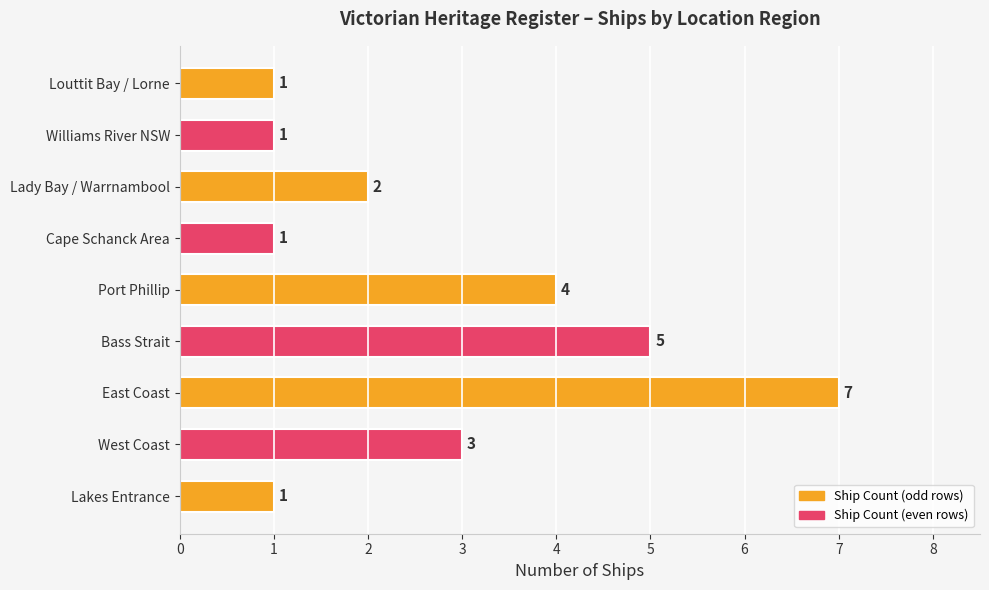

Reading top to bottom, extract all data points from this chart.

1	1	2	1	4	5	7	3	1